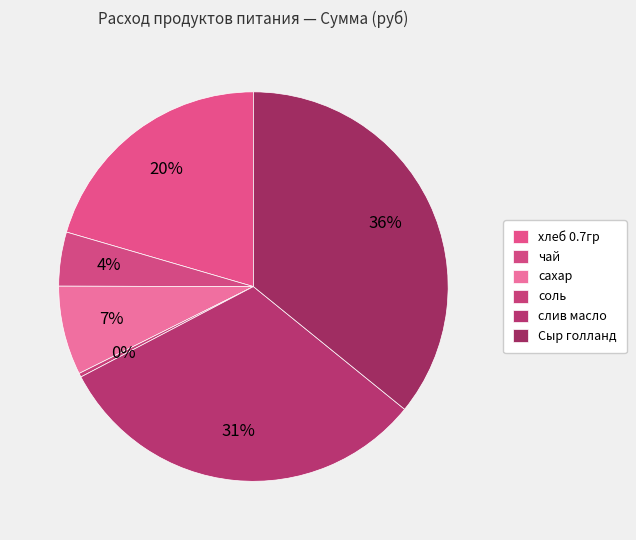

What is the change in value from чай to сахар?

+10.1